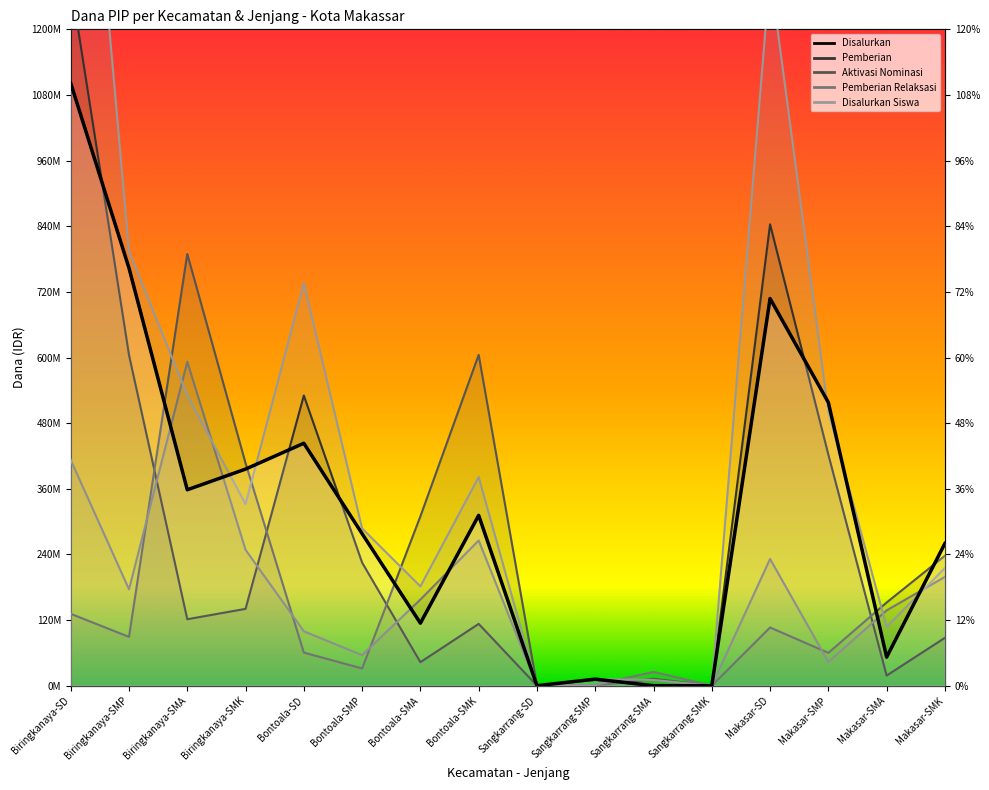

Reading left to right, transcribe all the data shown in this chart.

Disalurkan (Dana): Biringkanaya-SD=1101600000	Biringkanaya-SMP=763500000	Biringkanaya-SMA=358200000	Biringkanaya-SMK=396000000	Bontoala-SD=443250000	Bontoala-SMP=277875000	Bontoala-SMA=114300000	Bontoala-SMK=311400000	Sangkarrang-SD=0	Sangkarrang-SMP=12000000	Sangkarrang-SMA=0	Sangkarrang-SMK=0	Makasar-SD=707850000	Makasar-SMP=517875000	Makasar-SMA=52200000	Makasar-SMK=260100000
Pemberian Relaksasi (Dana): Biringkanaya-SD=412650000	Biringkanaya-SMP=176250000	Biringkanaya-SMA=592200000	Biringkanaya-SMK=248400000	Bontoala-SD=99450000	Bontoala-SMP=55875000	Bontoala-SMA=157500000	Bontoala-SMK=265500000	Sangkarrang-SD=0	Sangkarrang-SMP=1500000	Sangkarrang-SMA=25200000	Sangkarrang-SMK=0	Makasar-SD=231750000	Makasar-SMP=43500000	Makasar-SMA=137700000	Makasar-SMK=198900000
Disalurkan (Siswa): Biringkanaya-SD=1999000000	Biringkanaya-SMP=794500000	Biringkanaya-SMA=531000000	Biringkanaya-SMK=332000000	Bontoala-SD=736000000	Bontoala-SMP=287500000	Bontoala-SMA=181500000	Bontoala-SMK=381500000	Sangkarrang-SD=0	Sangkarrang-SMP=12000000	Sangkarrang-SMA=10500000	Sangkarrang-SMK=0	Makasar-SD=1303000000	Makasar-SMP=500500000	Makasar-SMA=107500000	Makasar-SMK=215000000
Pemberian (Siswa): Biringkanaya-SD=1287000000	Biringkanaya-SMP=604500000	Biringkanaya-SMA=121500000	Biringkanaya-SMK=140500000	Bontoala-SD=530500000	Bontoala-SMP=225000000	Bontoala-SMA=43000000	Bontoala-SMK=113000000	Sangkarrang-SD=0	Sangkarrang-SMP=10500000	Sangkarrang-SMA=0	Sangkarrang-SMK=0	Makasar-SD=843500000	Makasar-SMP=422500000	Makasar-SMA=18500000	Makasar-SMK=87500000
Aktivasi Nominasi (Dana): Biringkanaya-SD=131400000	Biringkanaya-SMP=89250000	Biringkanaya-SMA=789300000	Biringkanaya-SMK=406800000	Bontoala-SD=60525000	Bontoala-SMP=31500000	Bontoala-SMA=309600000	Bontoala-SMK=604800000	Sangkarrang-SD=0	Sangkarrang-SMP=0	Sangkarrang-SMA=12600000	Sangkarrang-SMK=0	Makasar-SD=106425000	Makasar-SMP=60000000	Makasar-SMA=152100000	Makasar-SMK=237600000